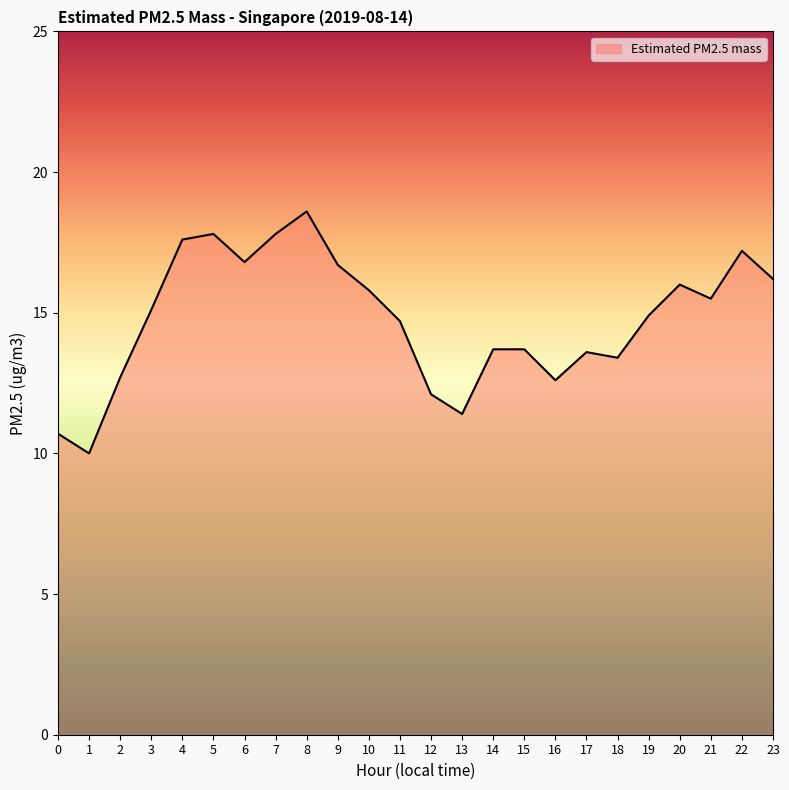

The value at 6 is 25.0. True or false?

False